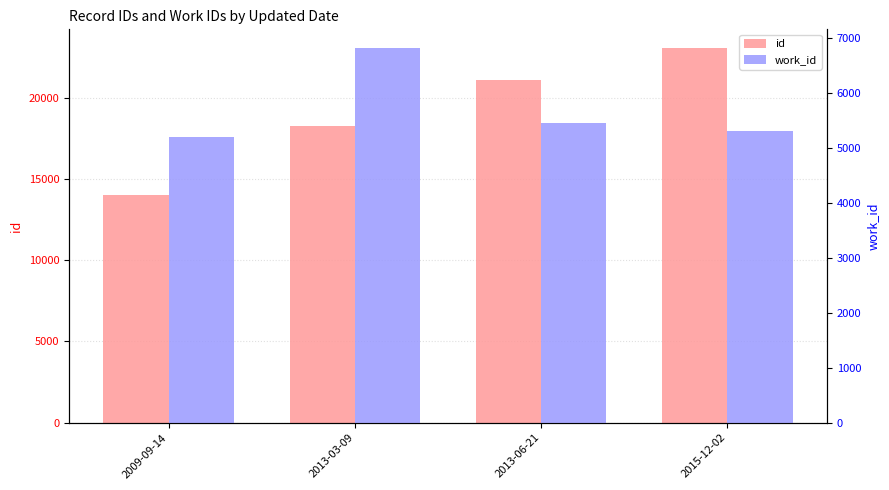

True or false: id has a value of 7257 at 2009-09-14.

False